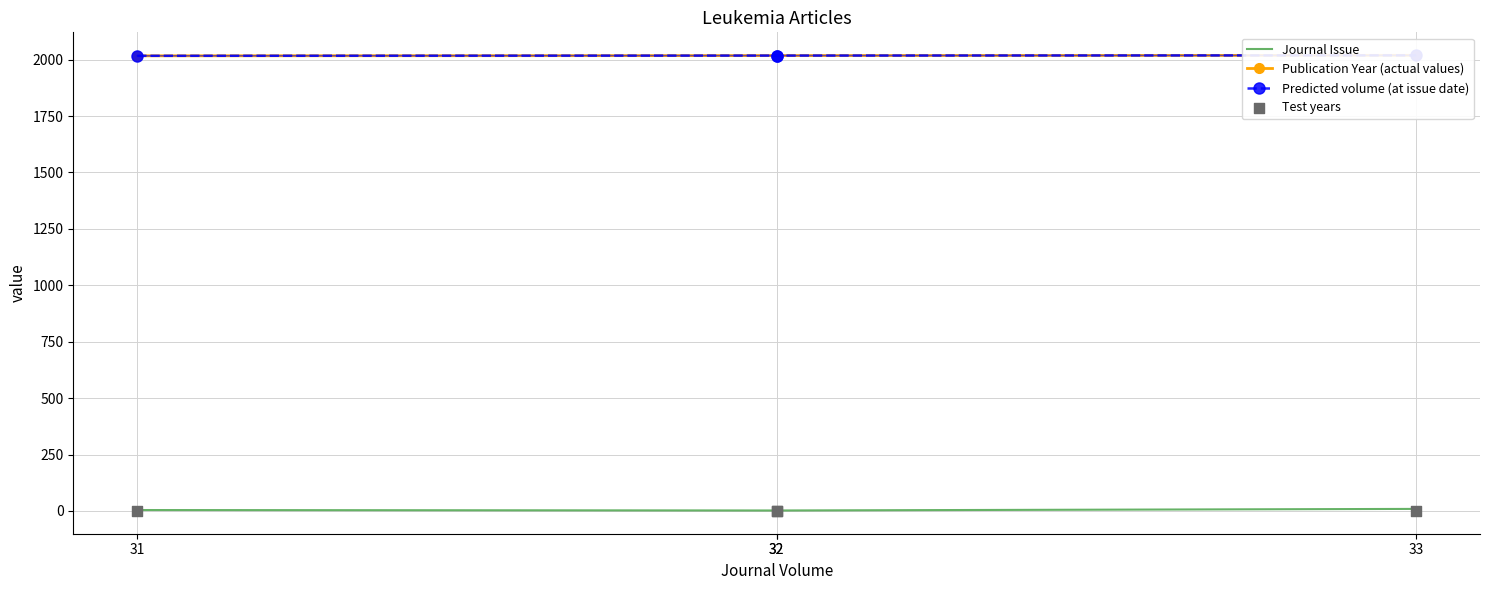

At how many categories does at least one series exceed 1891?

4